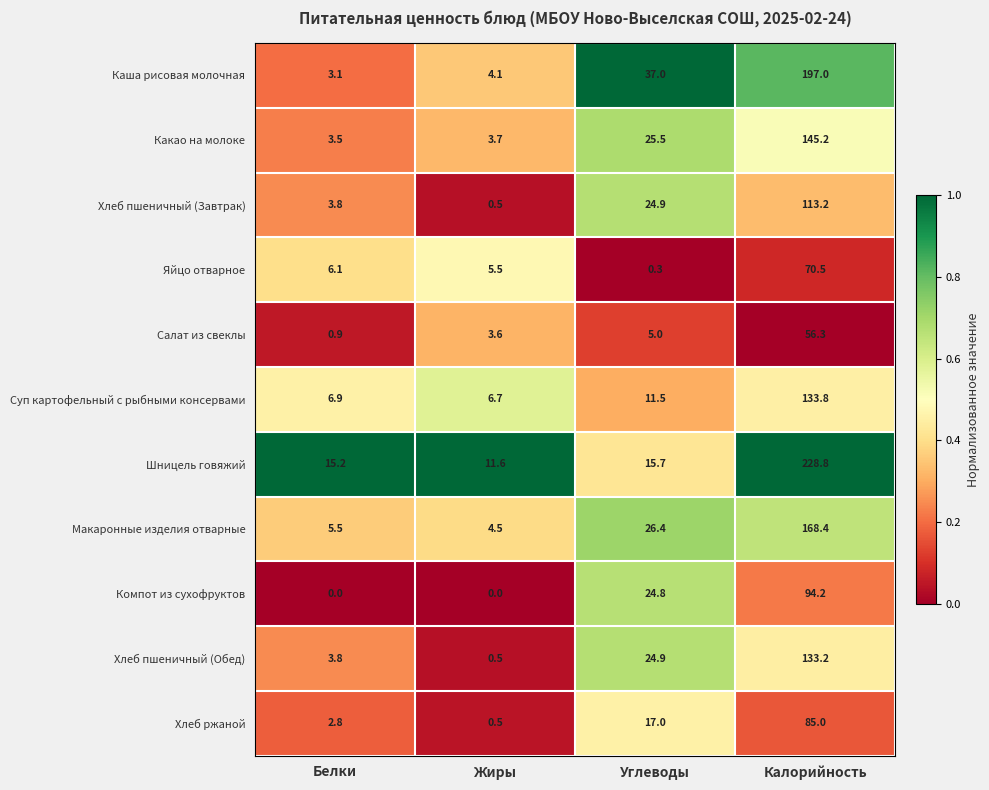

Is it true that Суп картофельный с рыбными консервами equals 1.4 at Жиры?

False